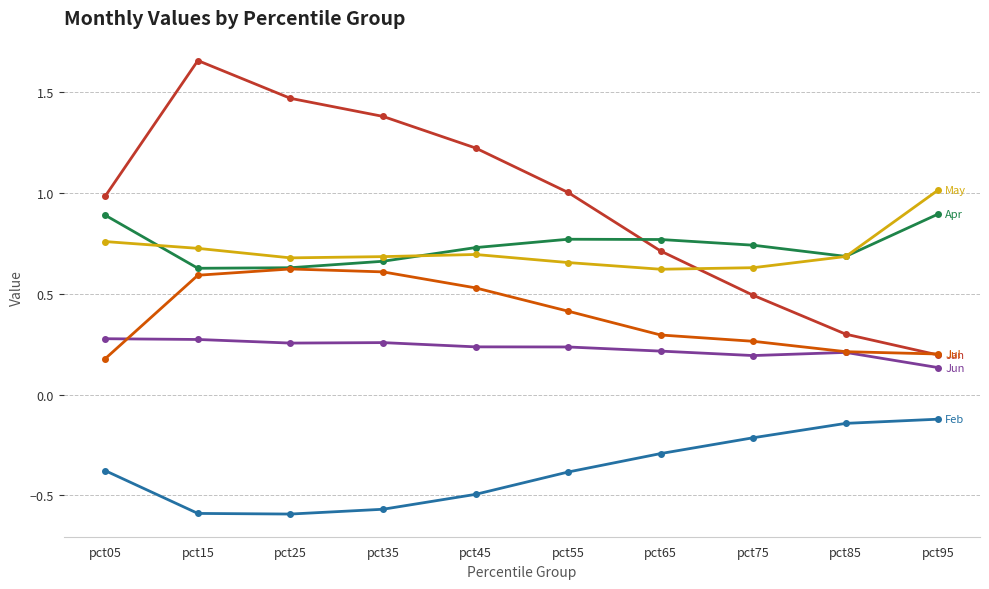

What is the spread (max minus min) of values at pct55?

1.4